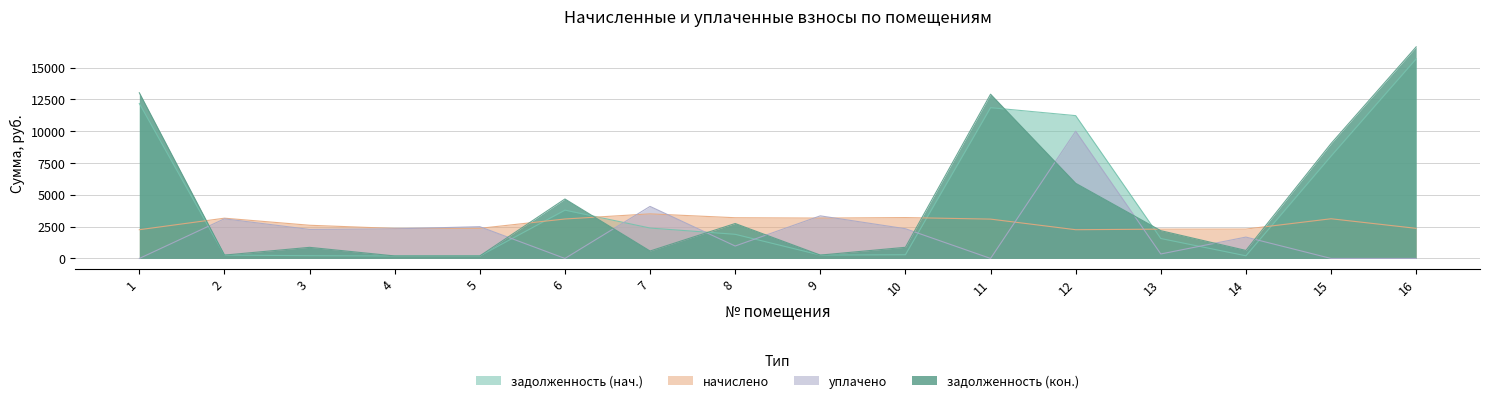

At how many categories does at least one series exceed 16001?

1